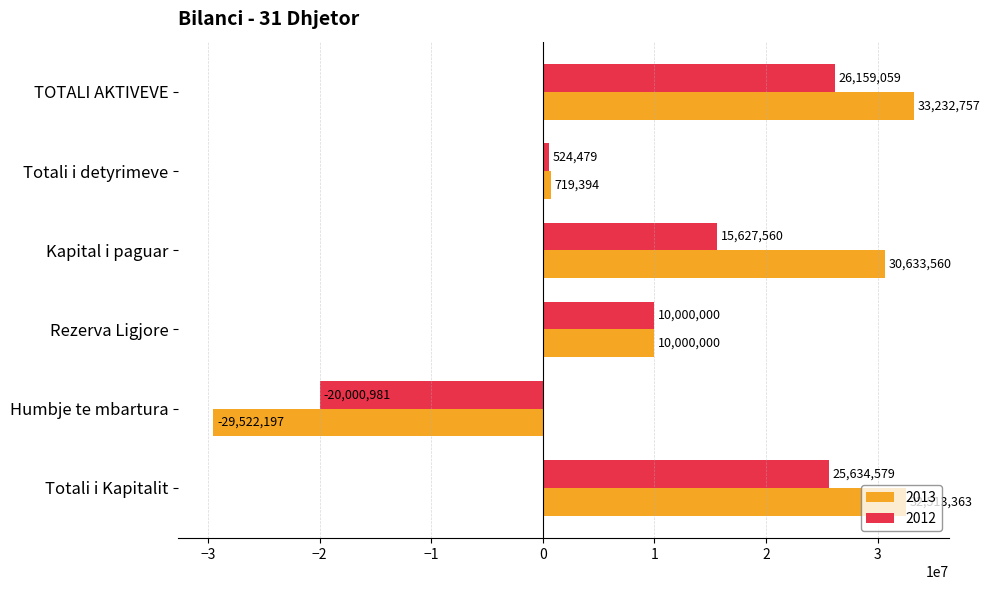

How many values in the 2012 series are below 15627560?

3